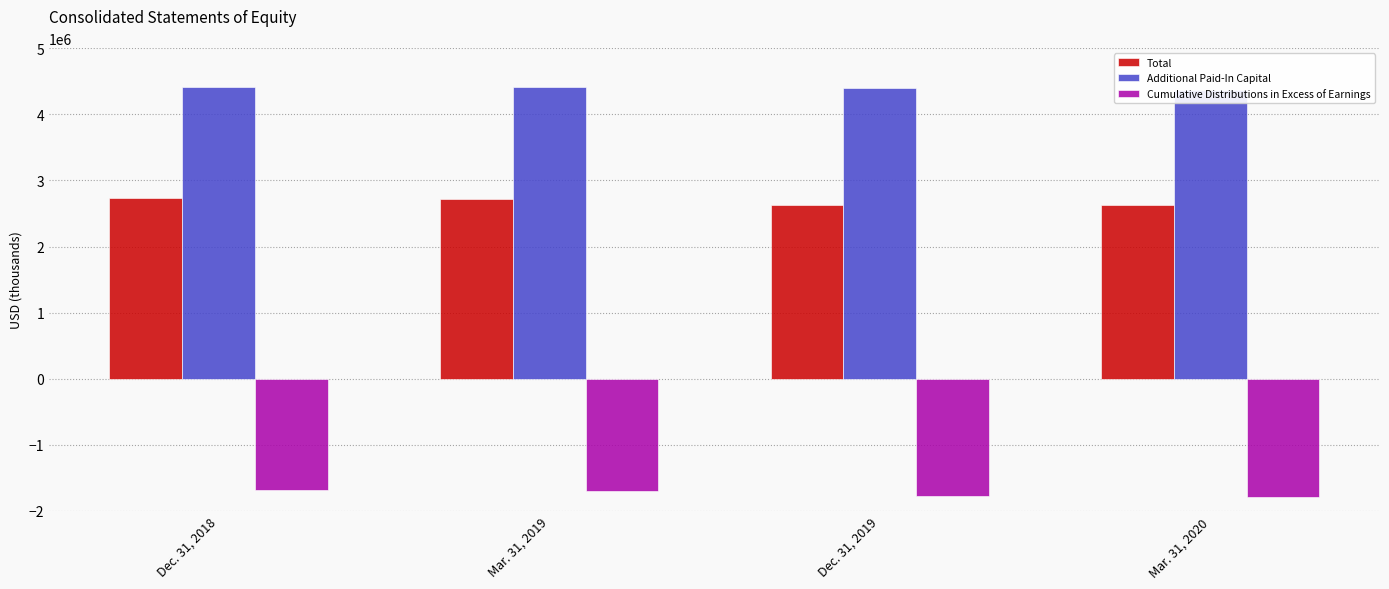

The Cumulative Distributions in Excess of Earnings series shows -816064 at Mar. 31, 2019. True or false?

False